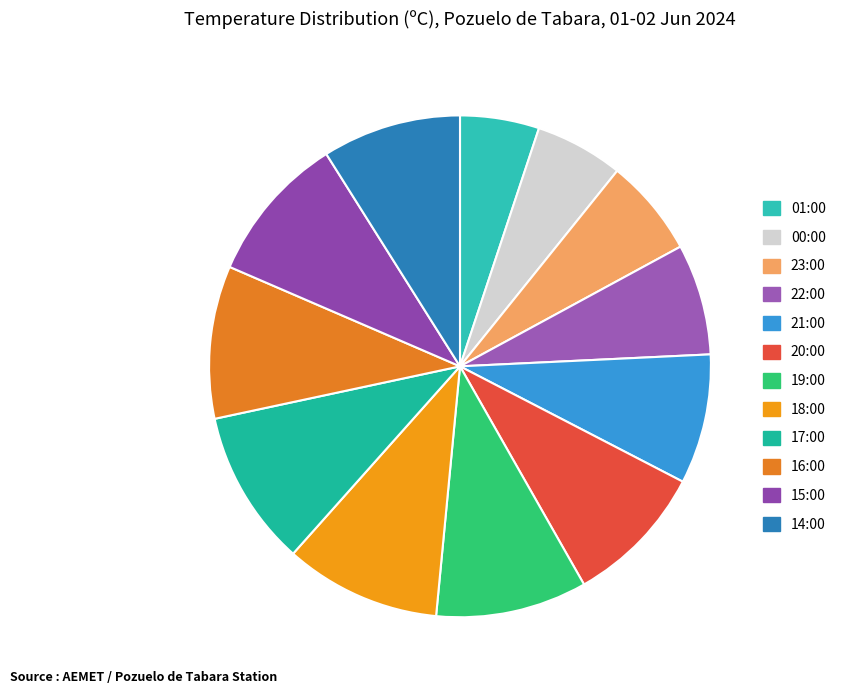

Approximately how many times larger is the value at 20:00 compared to 15:00?

1.0